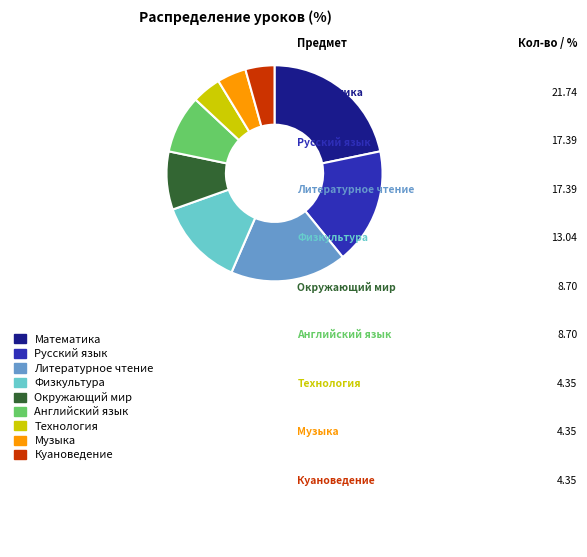

Do Физкультура and Литературное чтение together represent more than half of the pie?

No